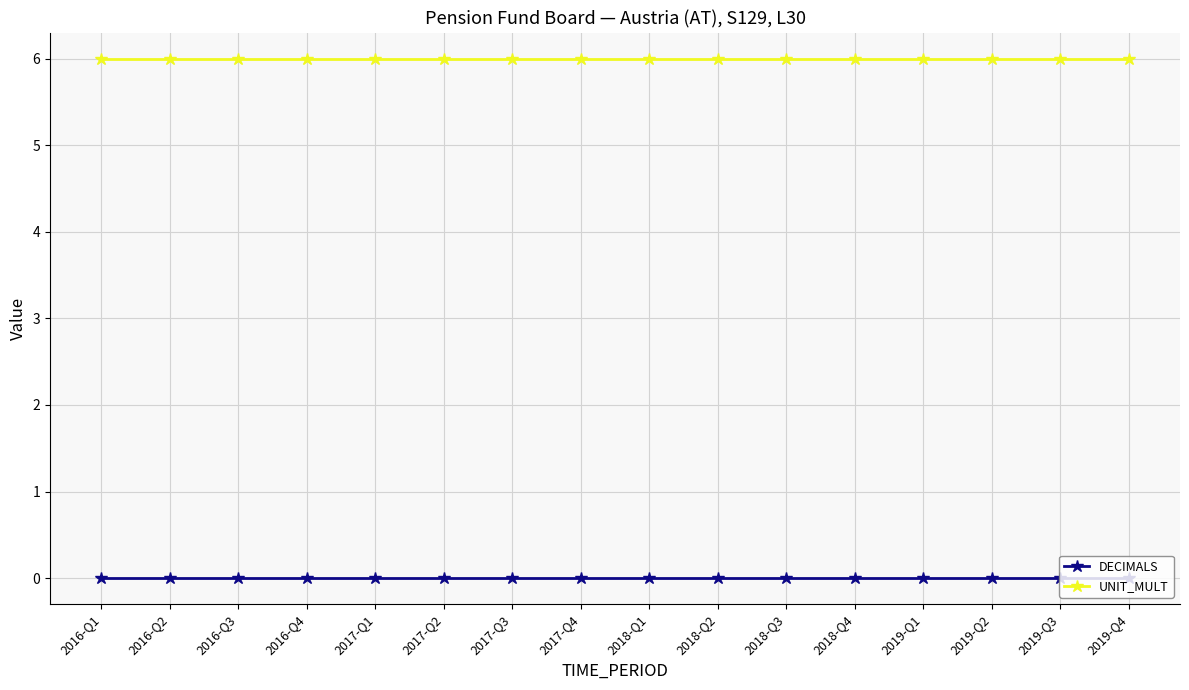

True or false: UNIT_MULT and DECIMALS cross at least once.

False